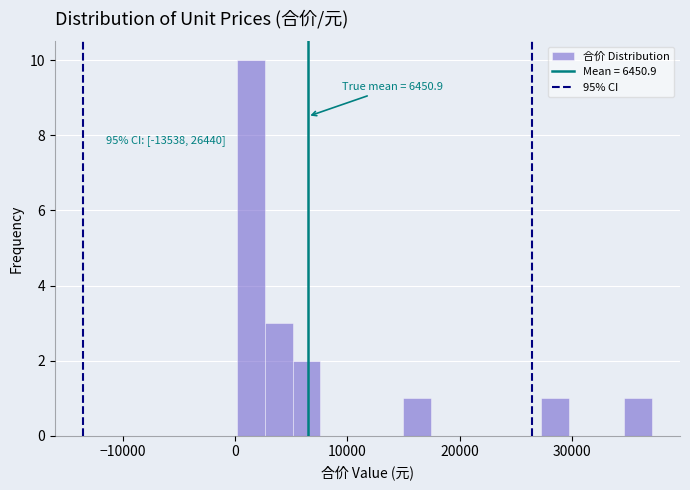

Read against the x-axis, roughly where is the centre of the tallest bar?

1000